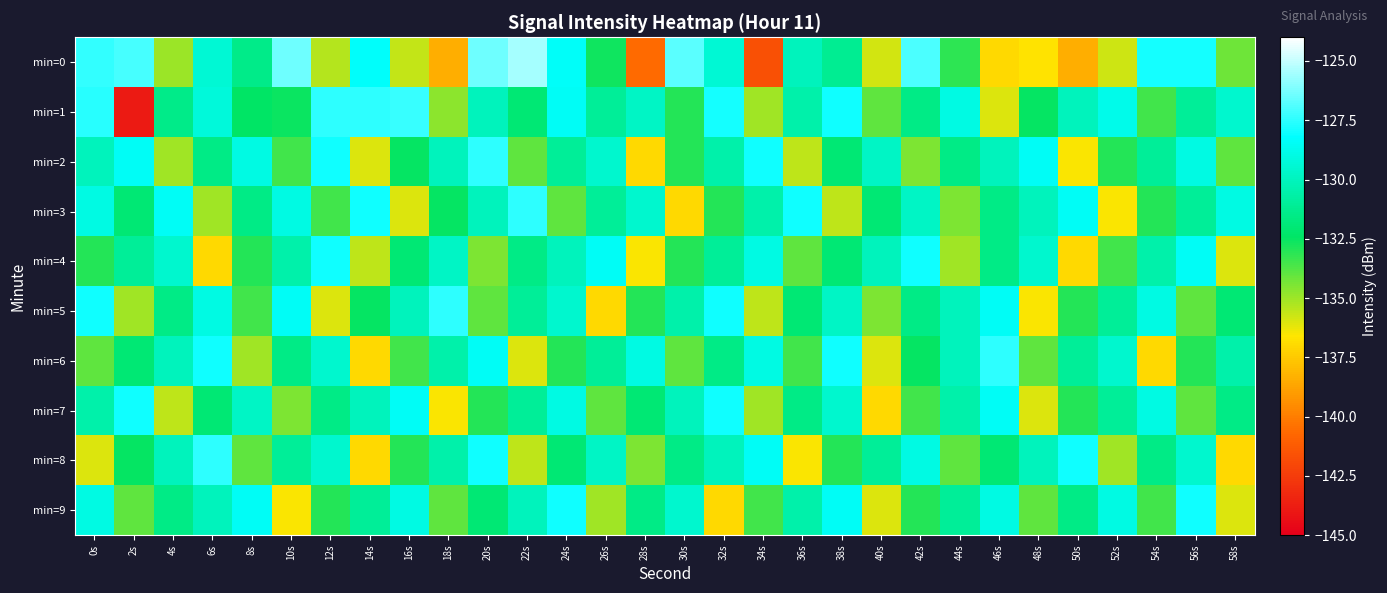

Between 26s and 20s, which is larger?

20s